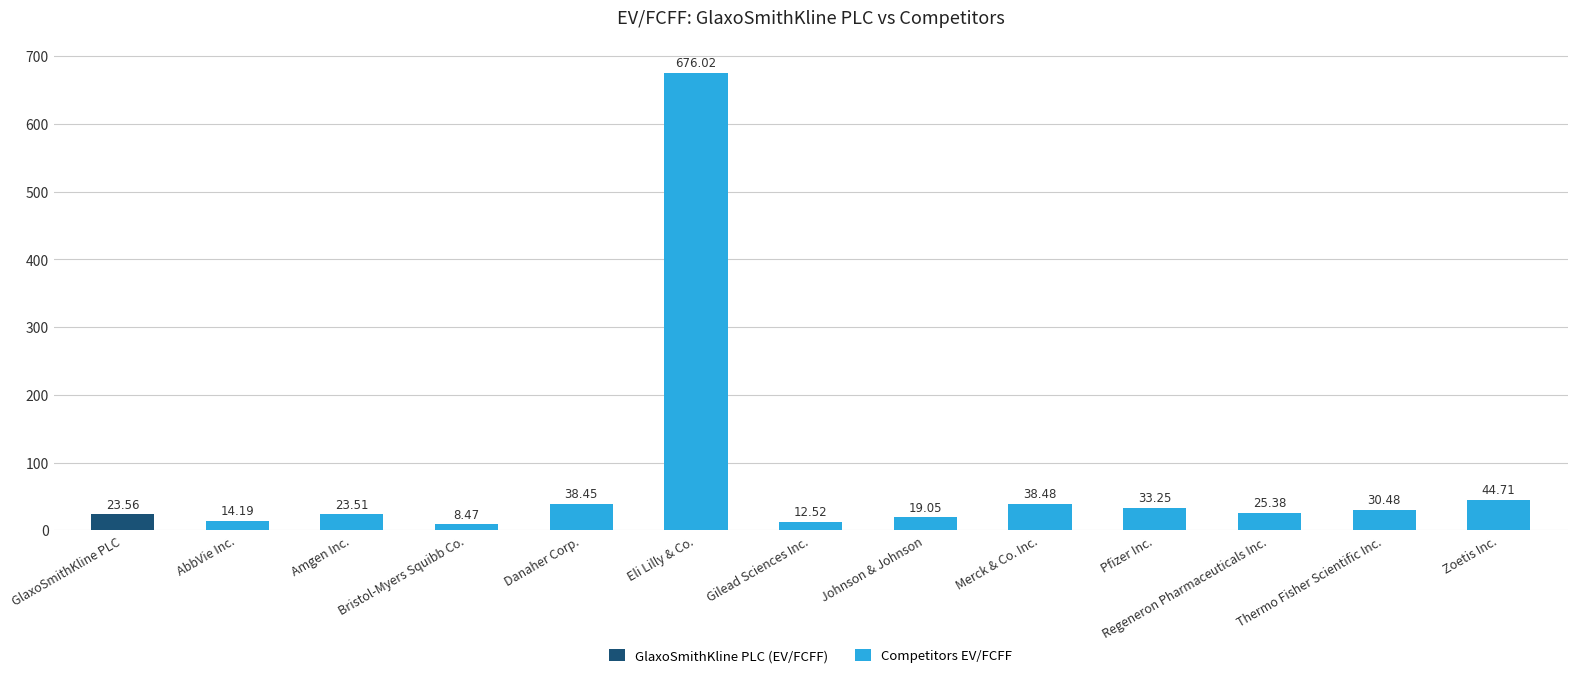

What is the label of the 7th bar from the left?

Gilead Sciences Inc.